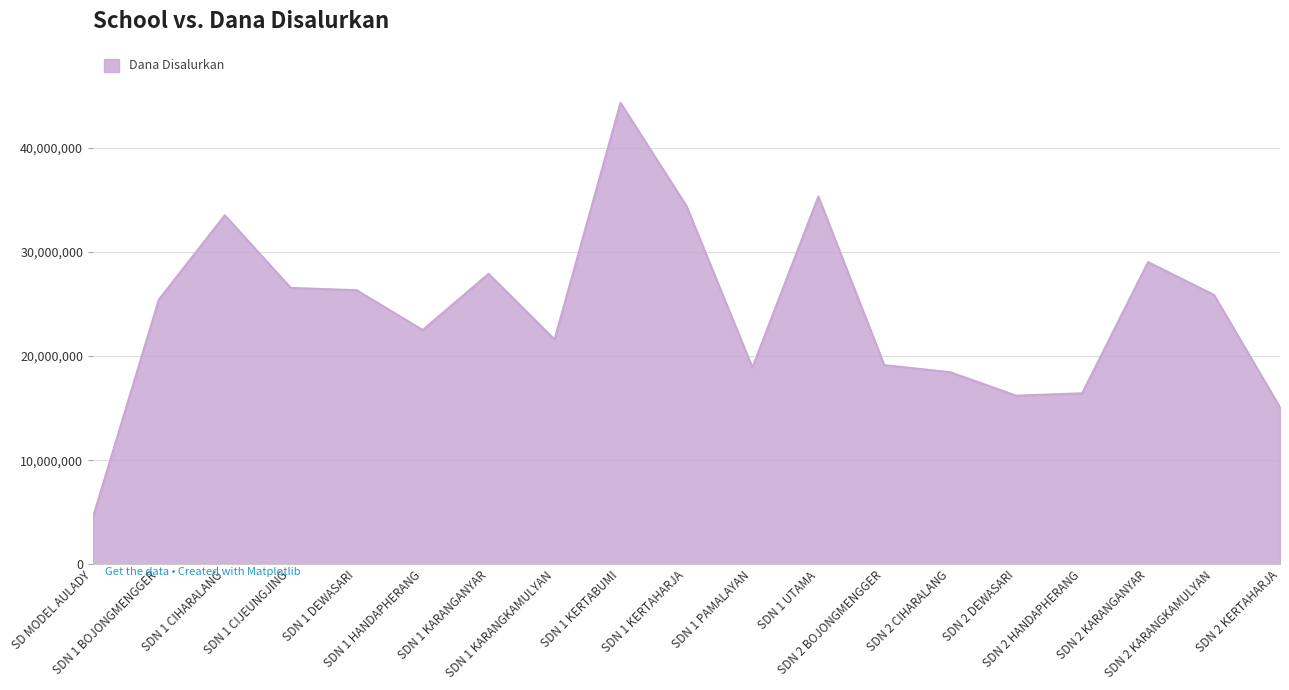

What is the average value?

24288158